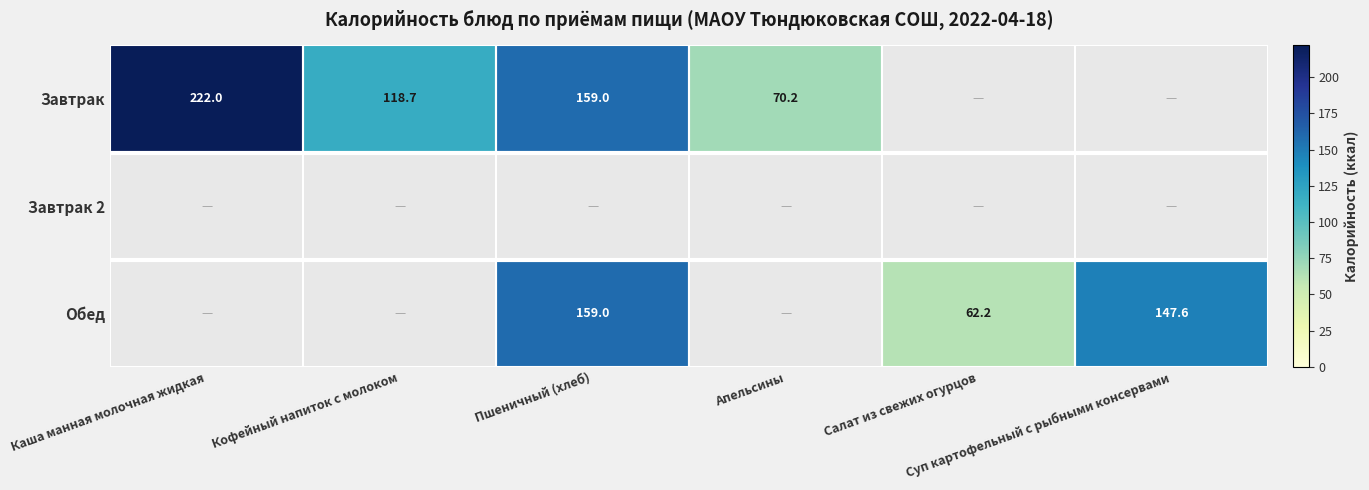

Between Апельсины and Салат из свежих огурцов, which series saw the biggest shift?

Завтрак